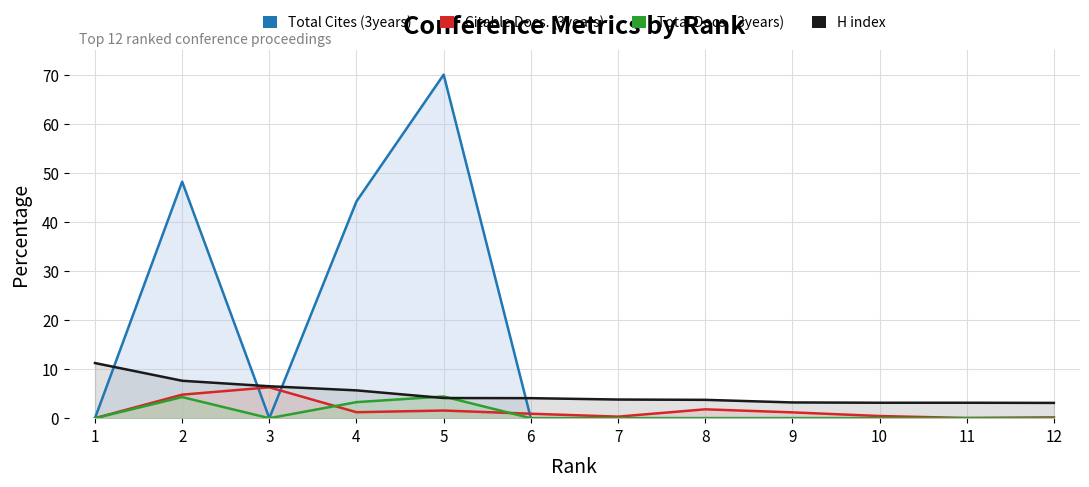

Is the value of H index at 11 greater than the value of Citable Docs. (3years) at 11?

Yes